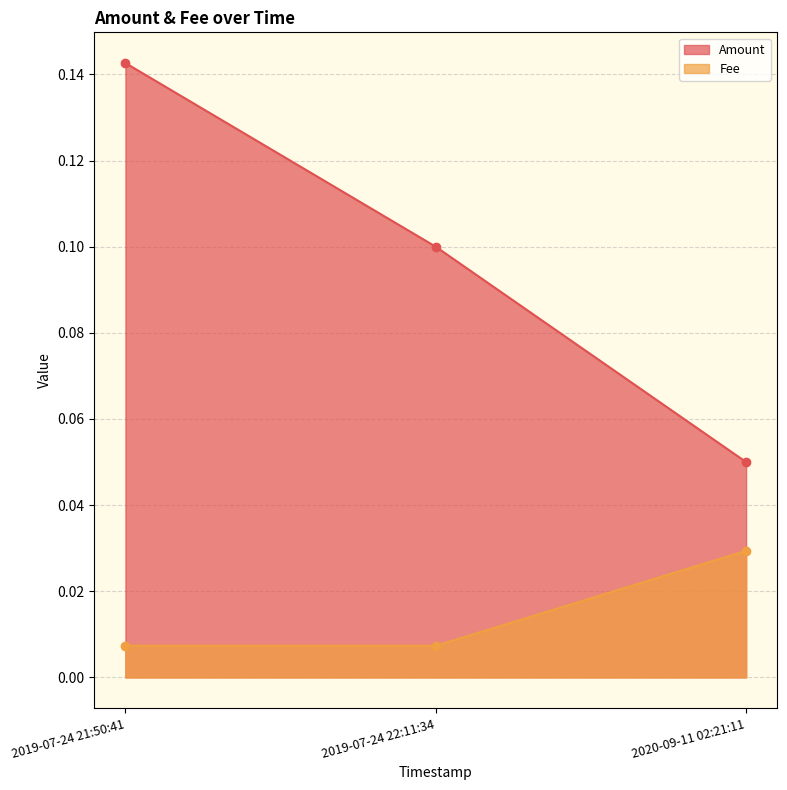

What is the label of the 3rd point from the right?

2019-07-24 21:50:41